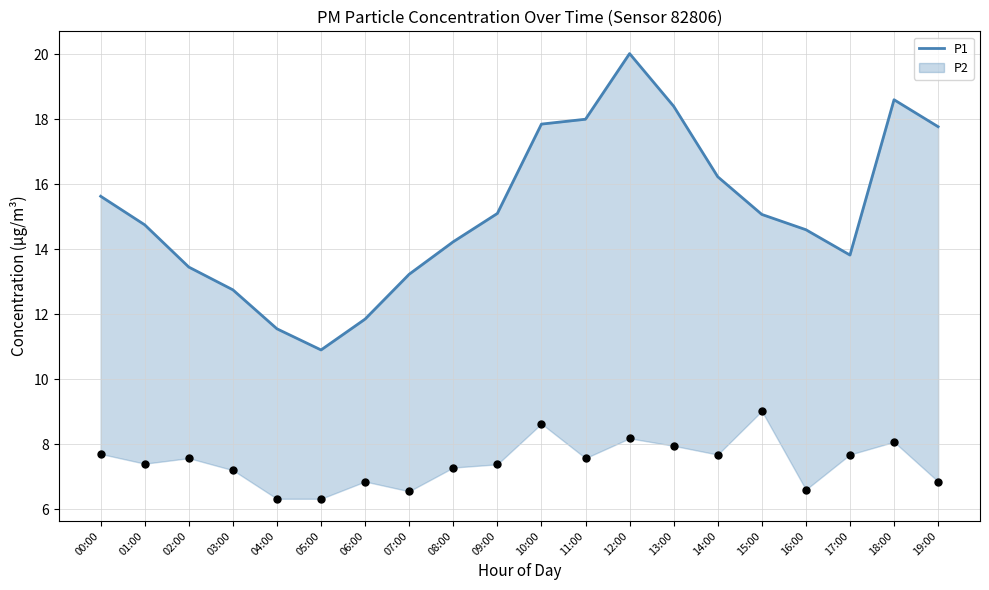

Approximately how many times larger is the value at 10:00 compared to 13:00?

1.0